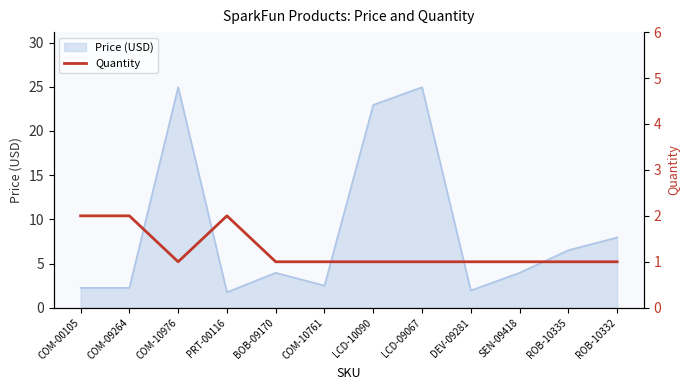

What is the label of the 7th point from the right?

COM-10761